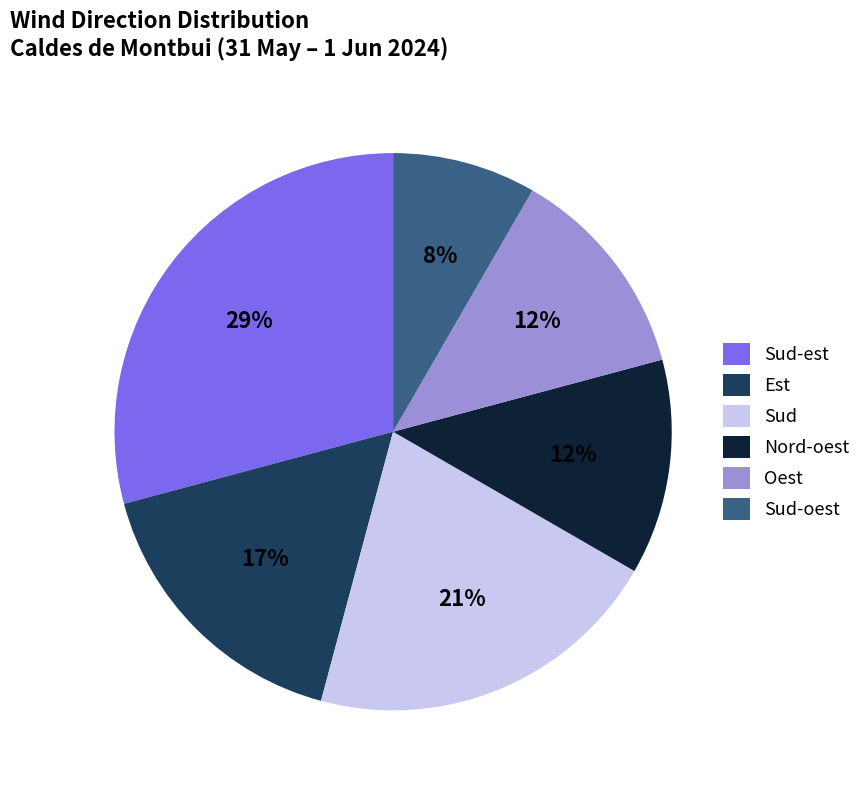

Which category has the smallest portion of the pie?

Sud-oest